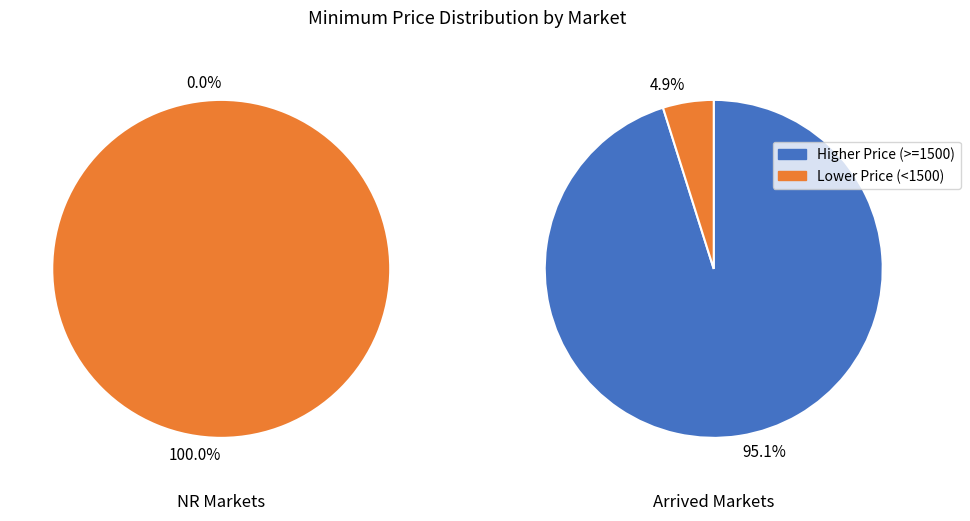

The Kollapur slice represents 15% of the pie. True or false?

False